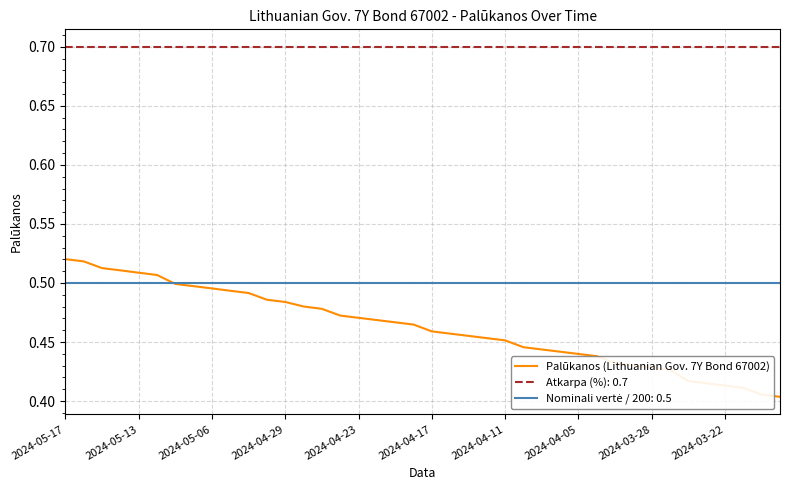

Which series has the largest range (max minus min)?

Palūkanos (Lithuanian Gov. 7Y Bond 67002)